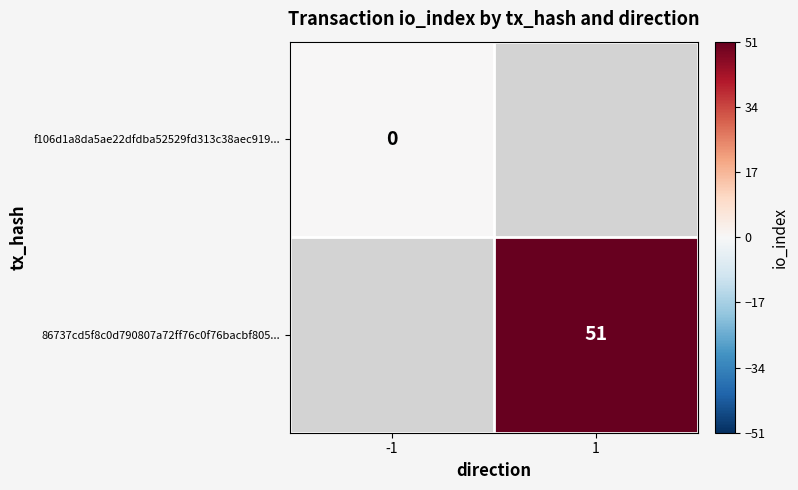

Count the number of categories in the chart.

2